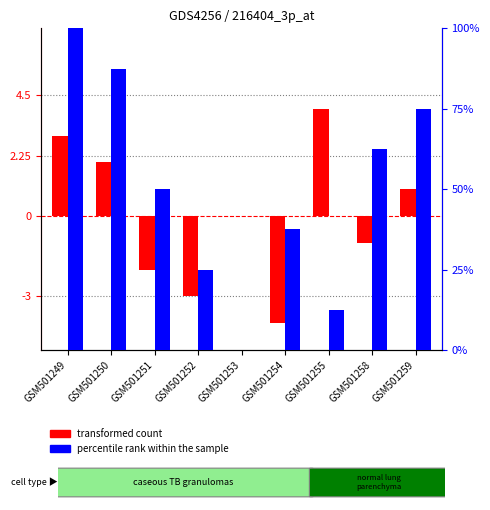

How many values in the percentile rank within the sample series exceed 50?

4